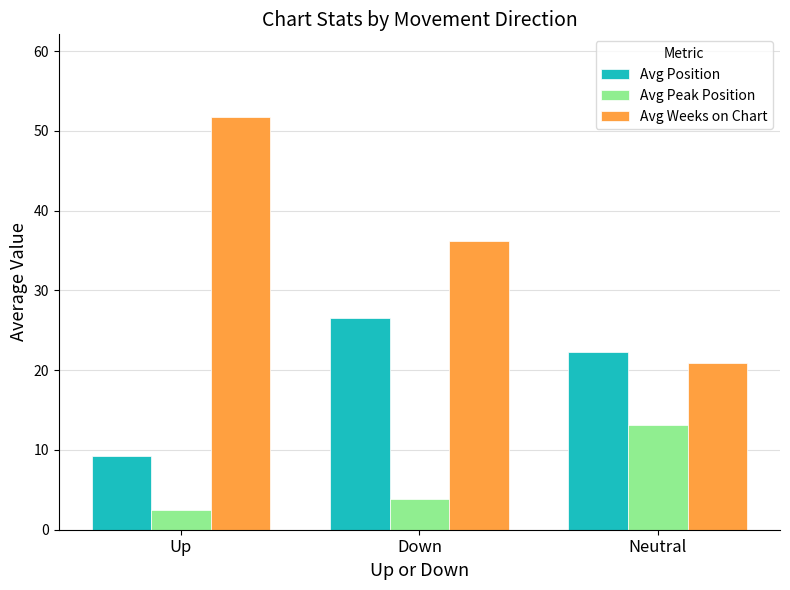

Is it true that Avg Position equals 26.5 at Down?

True